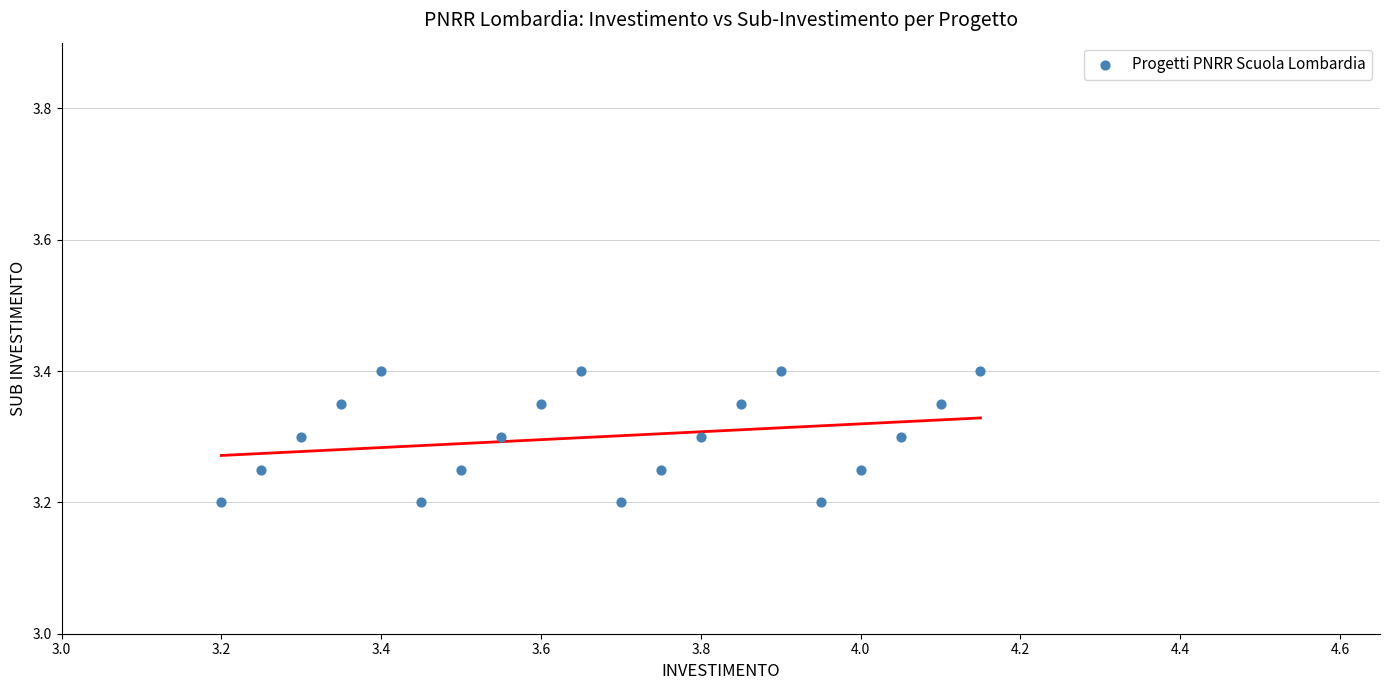

What is the range of X values (max minus min)?

1.0